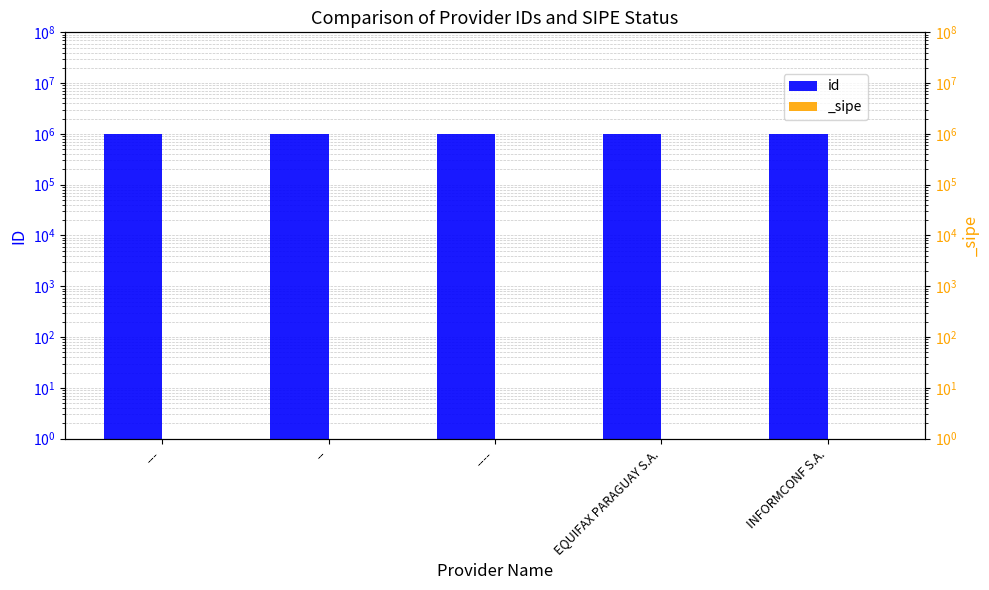

What is the minimum value shown in the chart?

998150